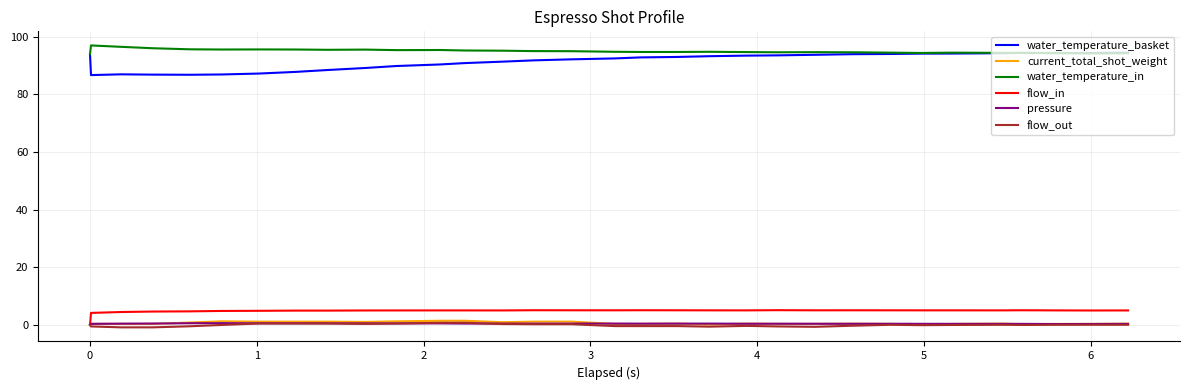

Which series has the largest range (max minus min)?

water_temperature_basket